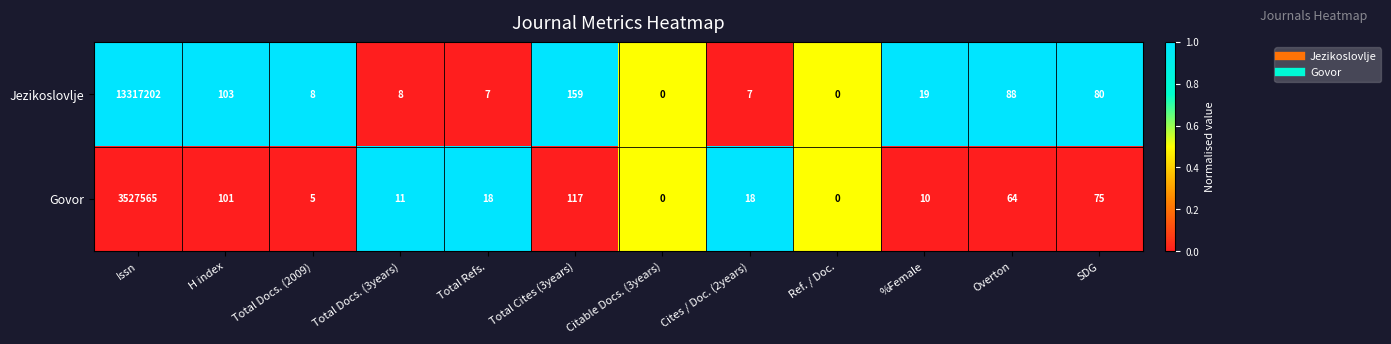

Reading right to left, extract all data points from this chart.

Jezikoslovlje: 80	88	19	0	7	0	159	7	8	8	103	13317202
Govor: 75	64	10	0	18	0	117	18	11	5	101	3527565